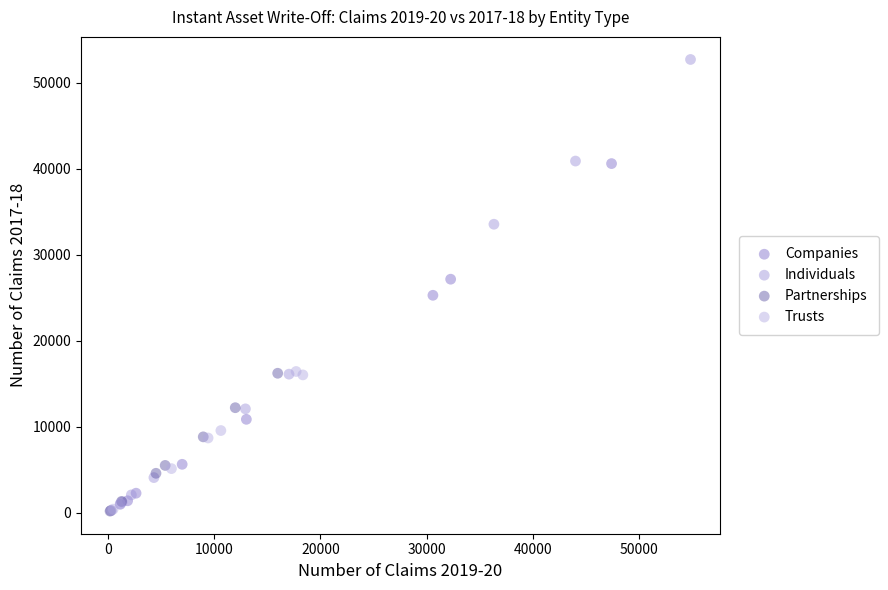

Which series reaches the maximum Y coordinate?

Individuals